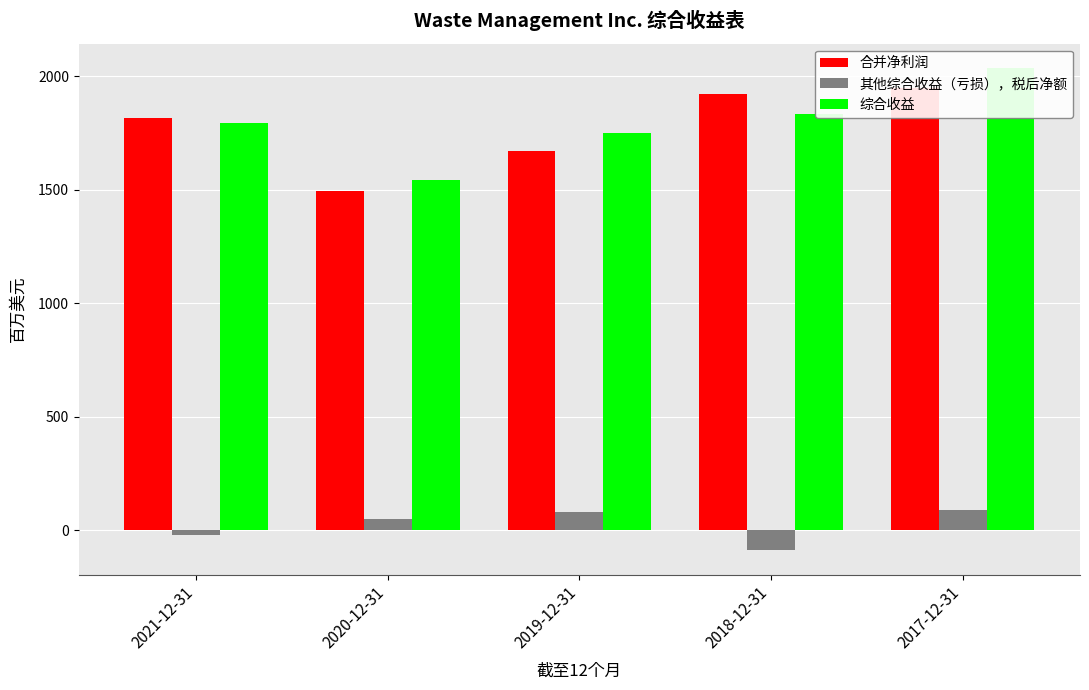

The value of 综合收益 at 2017-12-31 is 1030. True or false?

False